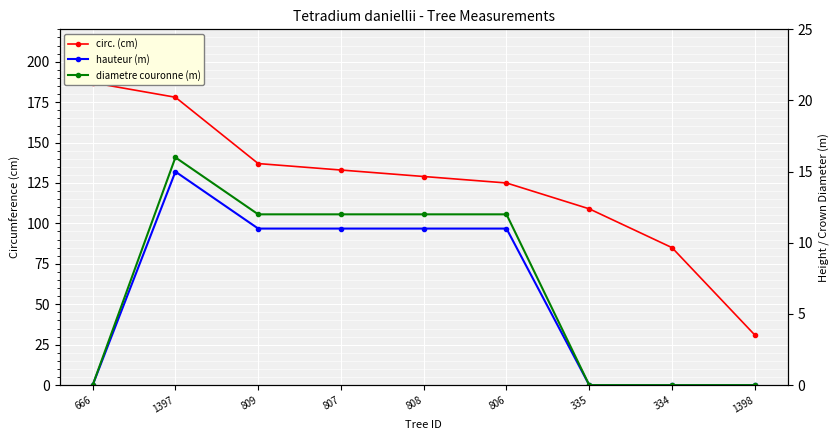

Count the number of data series in this chart.

3